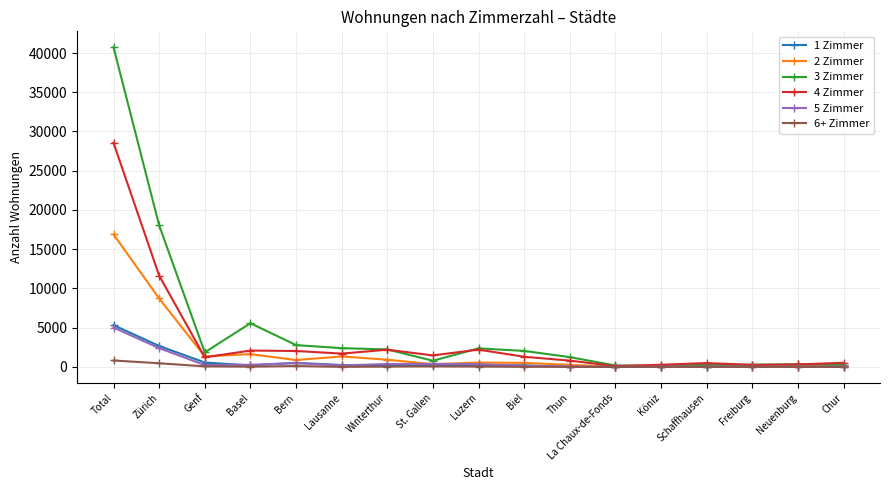

True or false: 2 Zimmer has more than 2 interior local peaks.

True